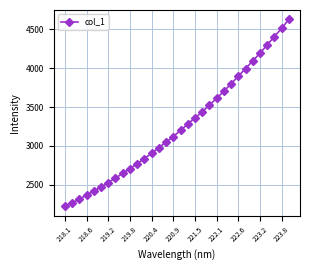

How many categories are shown in the chart?

32